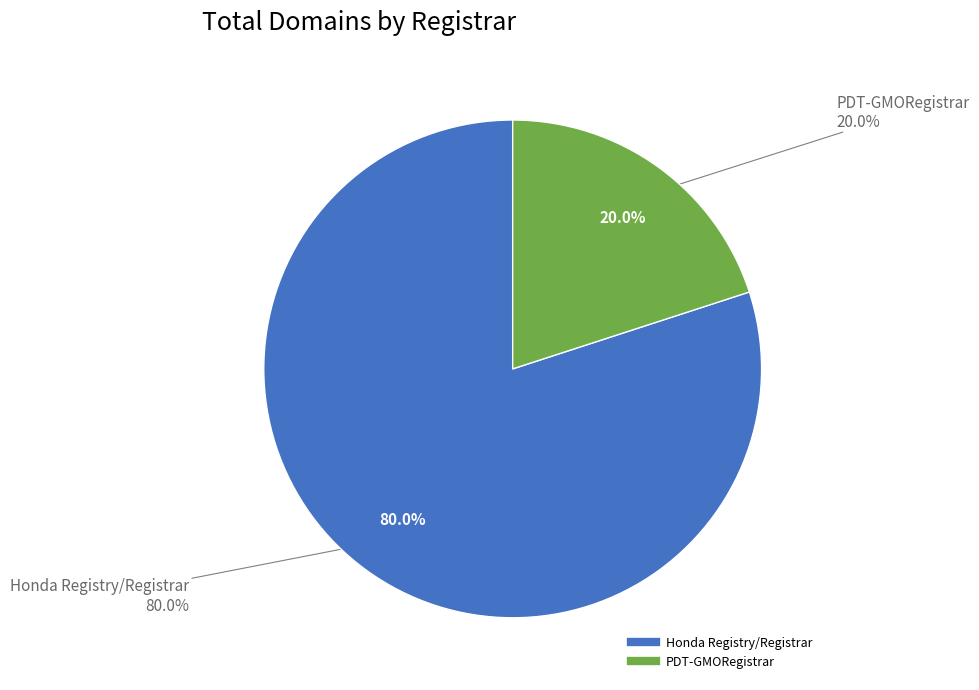

What is the largest slice in the pie chart?

Honda Registry/Registrar